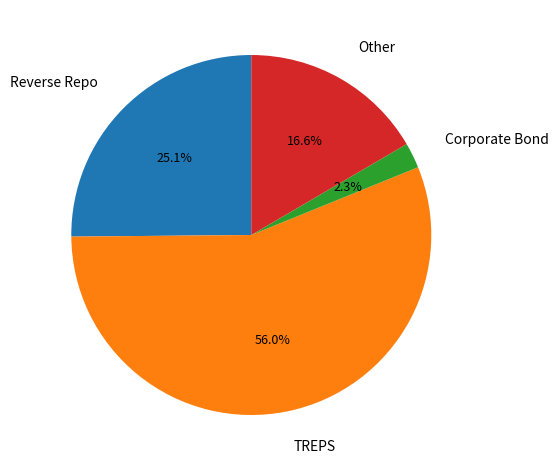

To the nearest percent, what portion does Corporate Bond represent?

2%